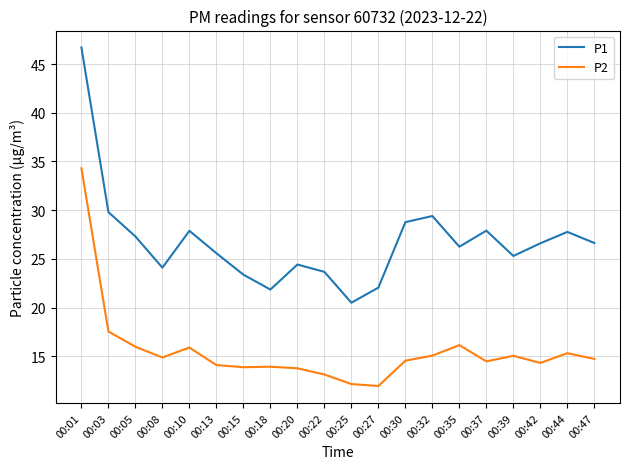

What is the sum of the P2 values at 00:08 and 00:10?

30.8